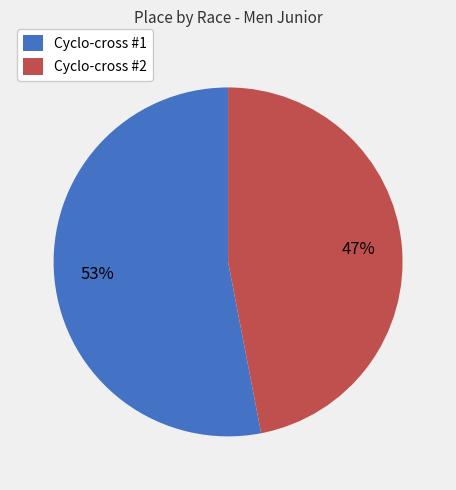

Count the number of slices in the pie.

2